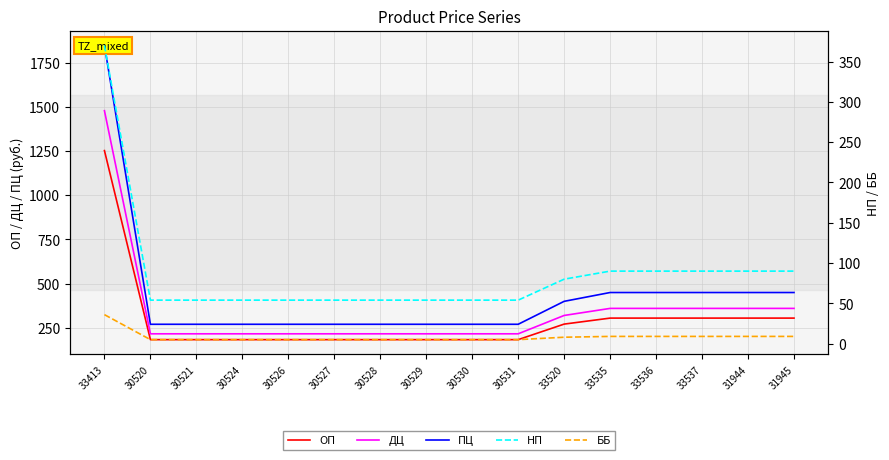

At which label does НП reach its peak?

33413